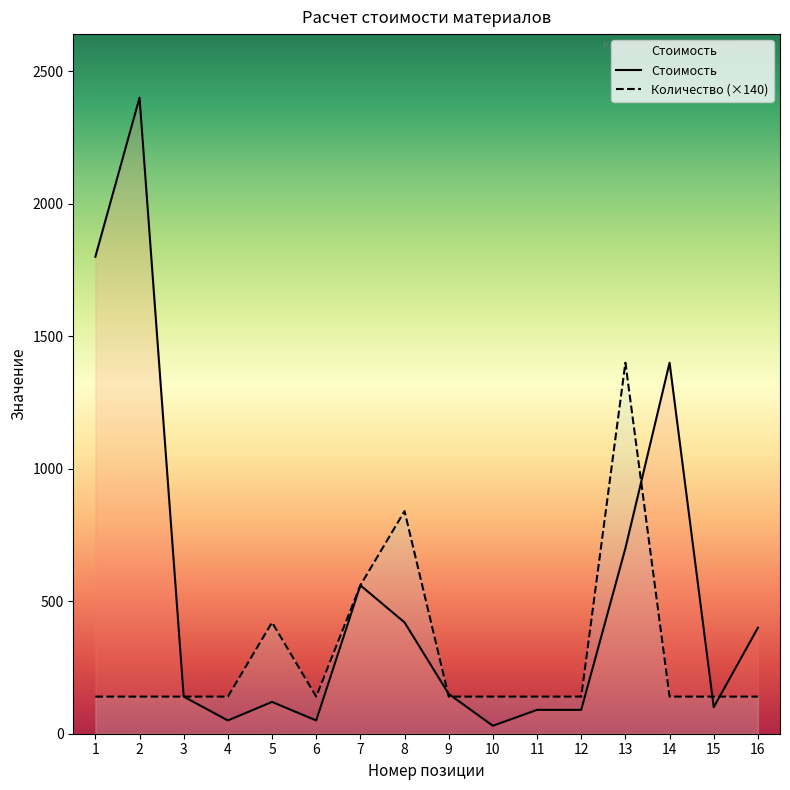

The value of Стоимость at 12 is 43. True or false?

False